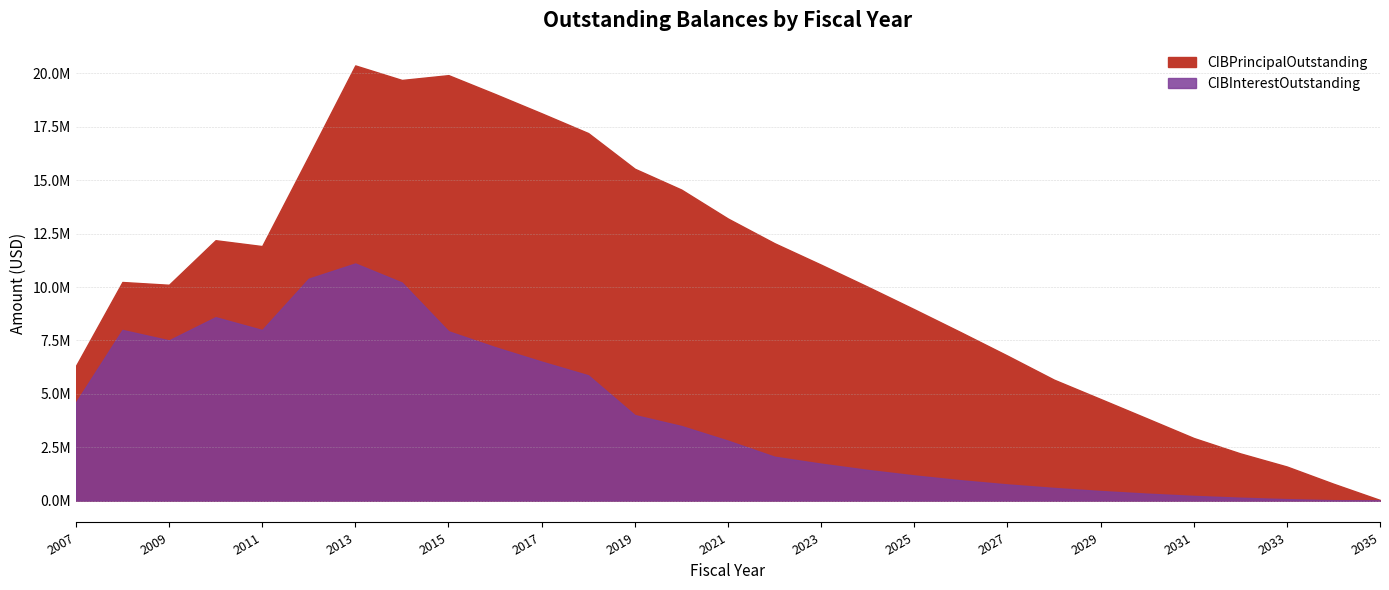

What is the value of the CIBInterestOutstanding point at the 19th from the left?

1183950.1